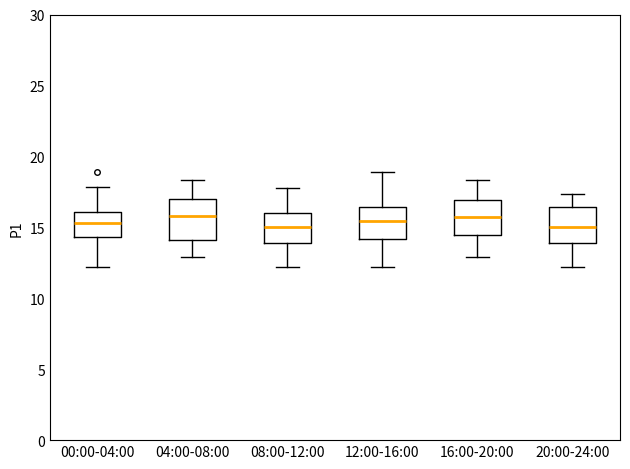

Reading left to right, transcribe this box plot: for each box, give where its median line is, the range the box spans, and where its two whiskers end, as read against the y-axis. The values are not printed on the chart, so give them approximately, as read against the axis.

00:00-04:00: median 15.5, box 14.5 to 16.0, whiskers 12.0 to 18.0
04:00-08:00: median 16.0, box 14.0 to 17.0, whiskers 13.0 to 18.5
08:00-12:00: median 15.0, box 14.0 to 16.0, whiskers 12.0 to 18.0
12:00-16:00: median 15.5, box 14.0 to 16.5, whiskers 12.0 to 19.0
16:00-20:00: median 16.0, box 14.5 to 17.0, whiskers 13.0 to 18.5
20:00-24:00: median 15.0, box 14.0 to 16.5, whiskers 12.0 to 17.5